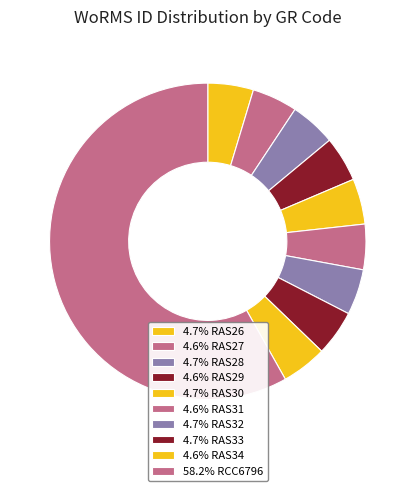

How many segments does this pie chart have?

10